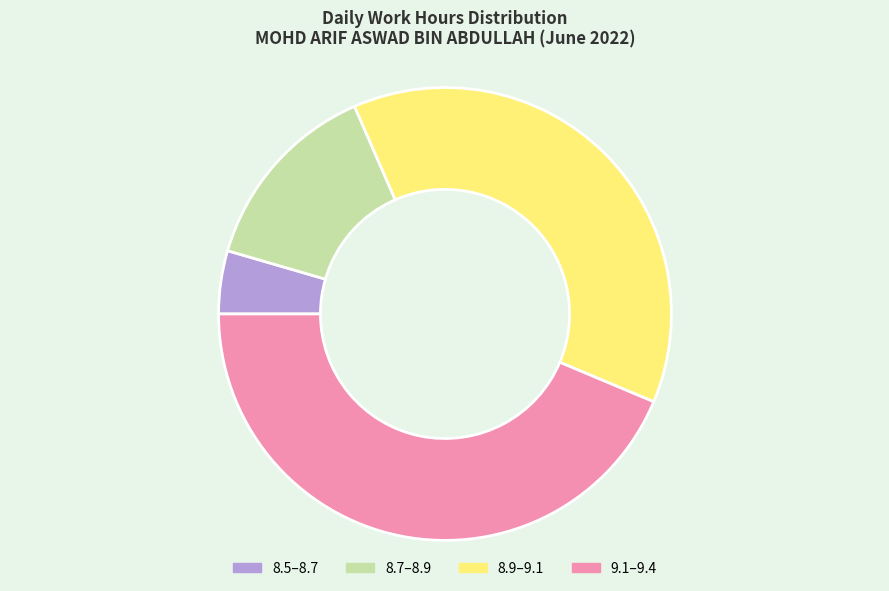

Is there a majority slice in this chart?

No